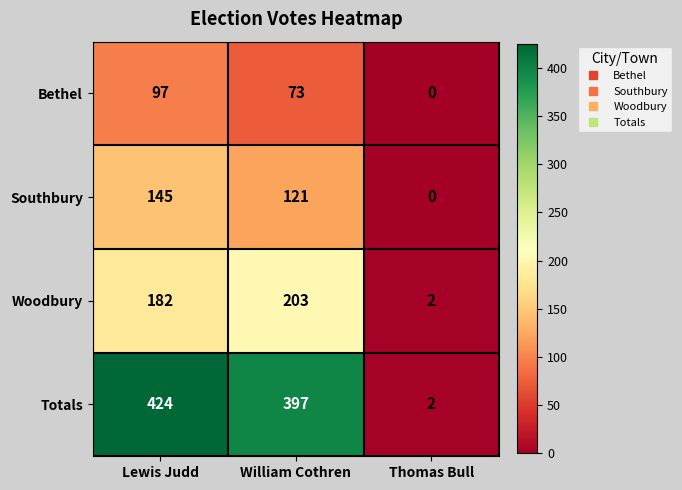

List the series in order of their peak value, lowest first.

Bethel, Southbury, Woodbury, Totals